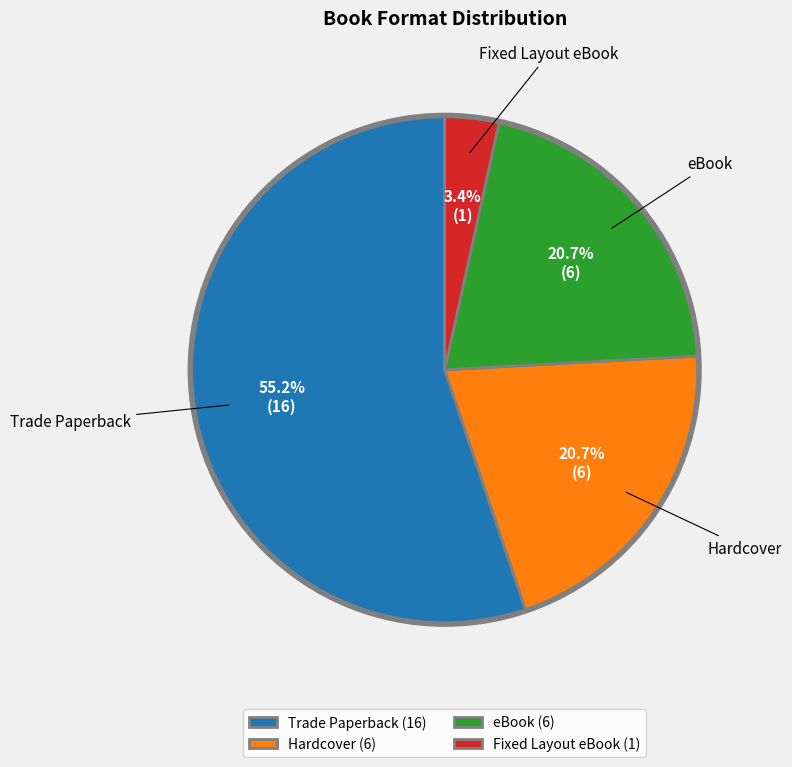

To the nearest percent, what is the difference between the Hardcover and Trade Paperback slice percentages?

34%